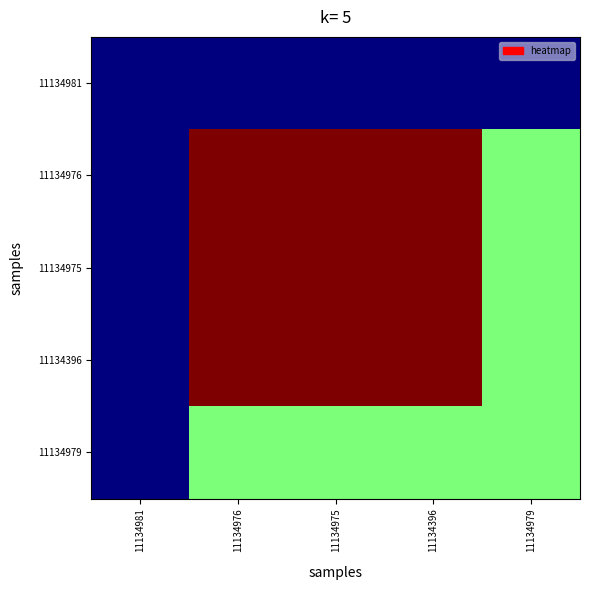

At 11134979, list the series in order from smallest to largest.

11134981, 11134976, 11134975, 11134396, 11134979